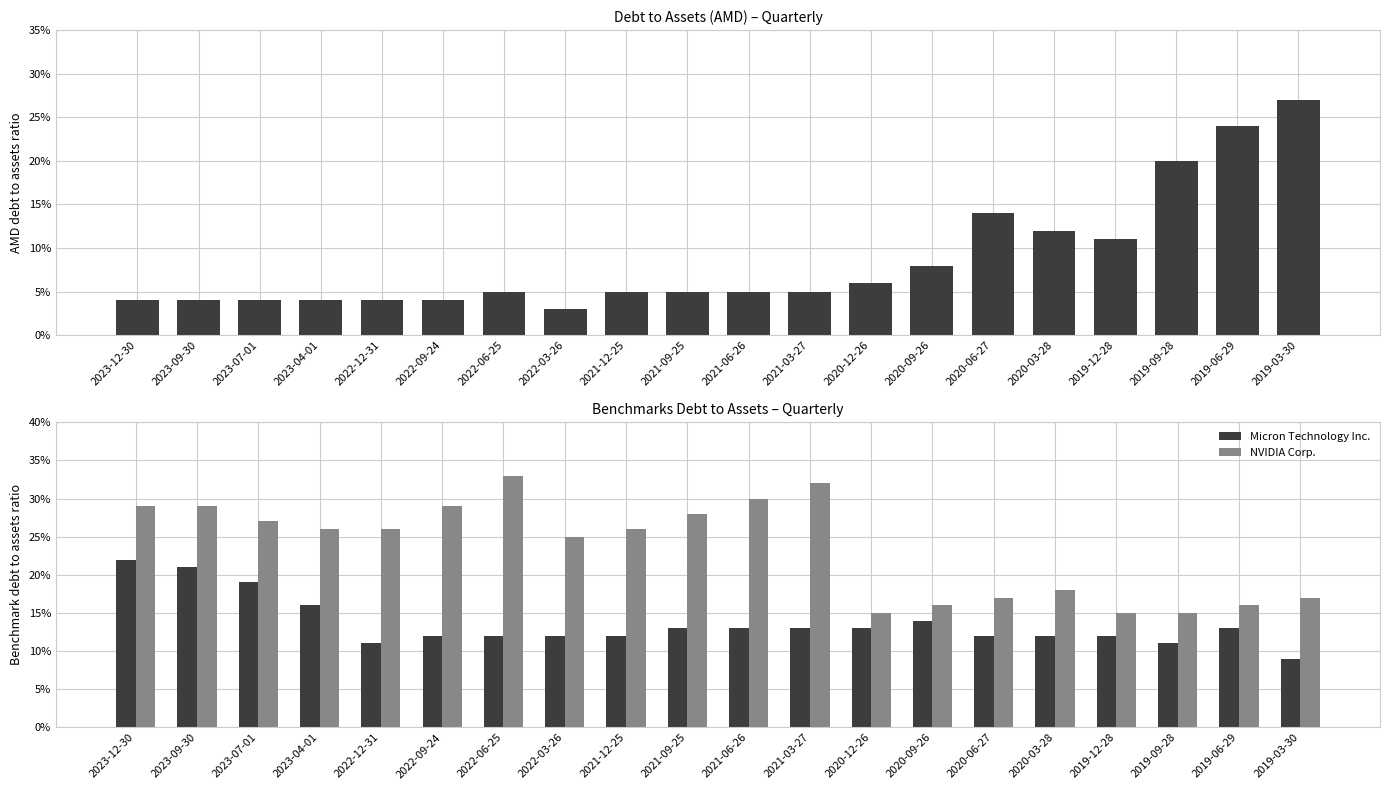

Is it true that NVIDIA Corp. equals 0.4 at 2021-12-25?

False